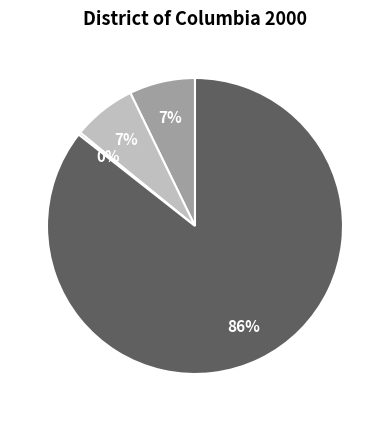

Does any single category account for the majority?

Yes